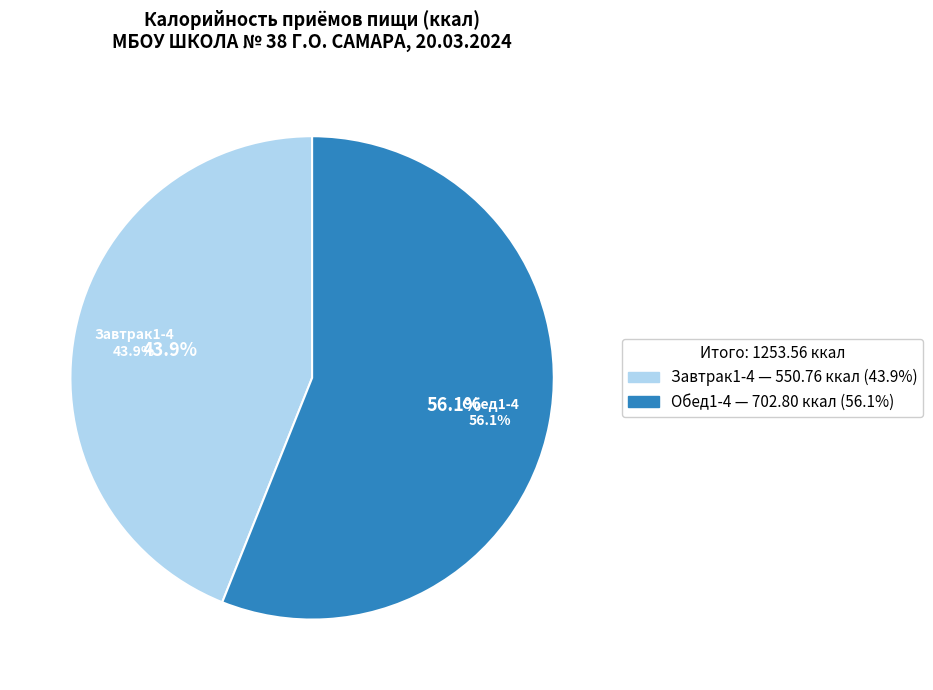

Is there any slice that represents more than half of the pie?

Yes